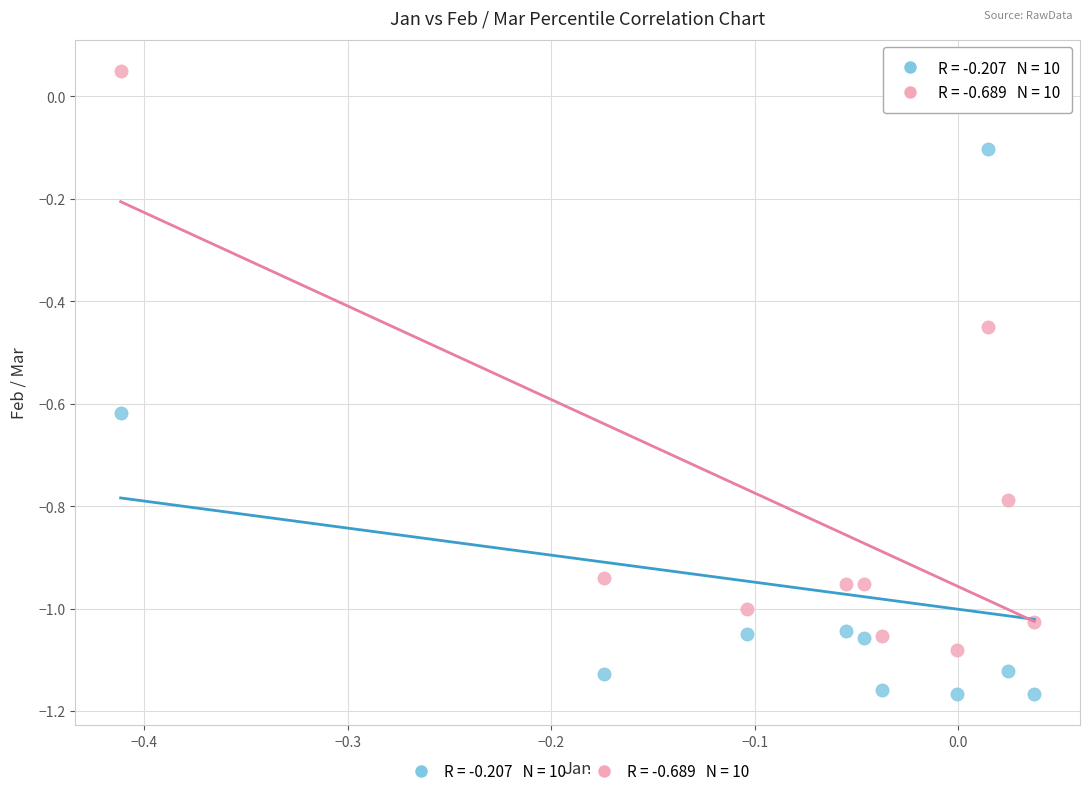

Across all data points, what is the range of Y values (max minus min)?

1.2